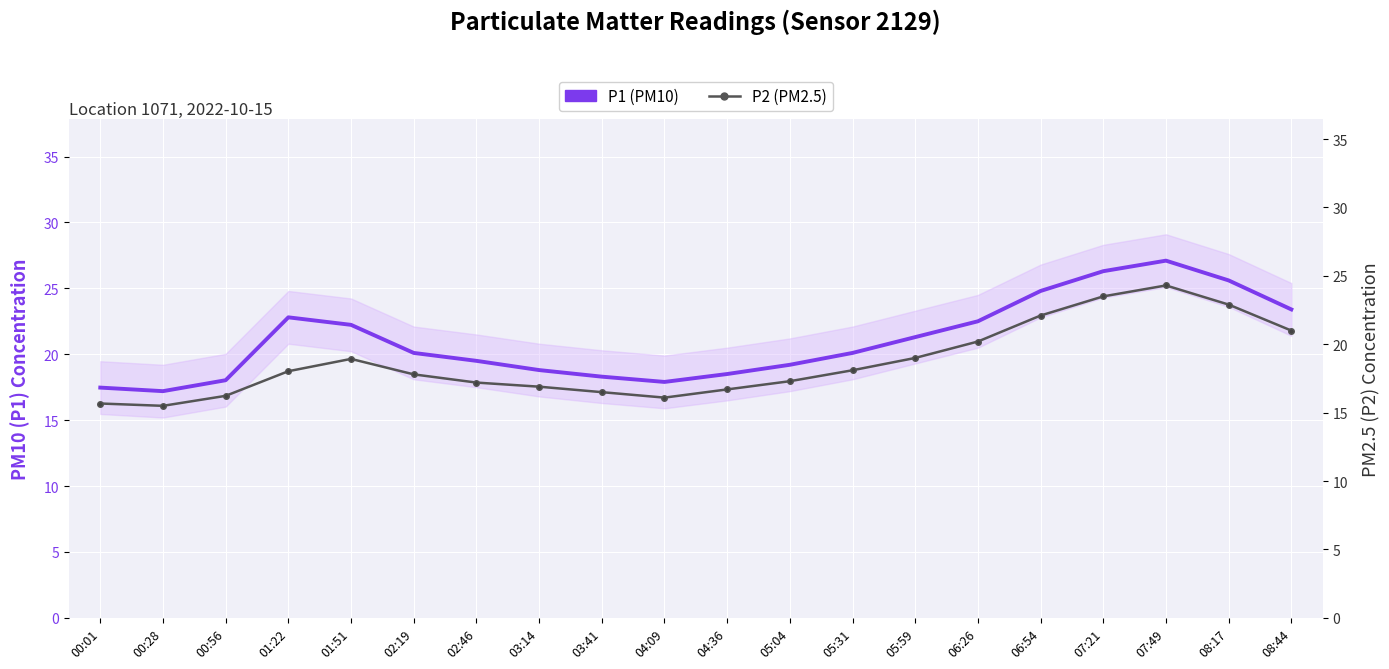

Which category has the lowest value across all series?

00:28